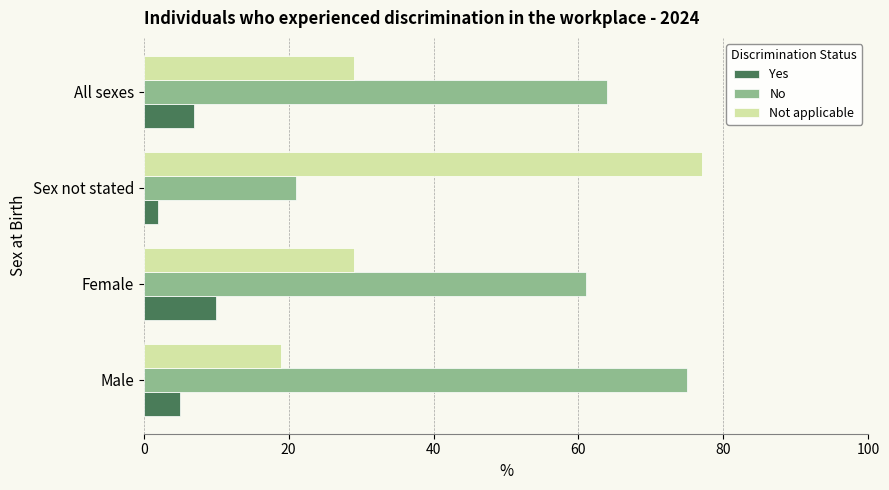

What is the approximate value of Not applicable at Male?

19